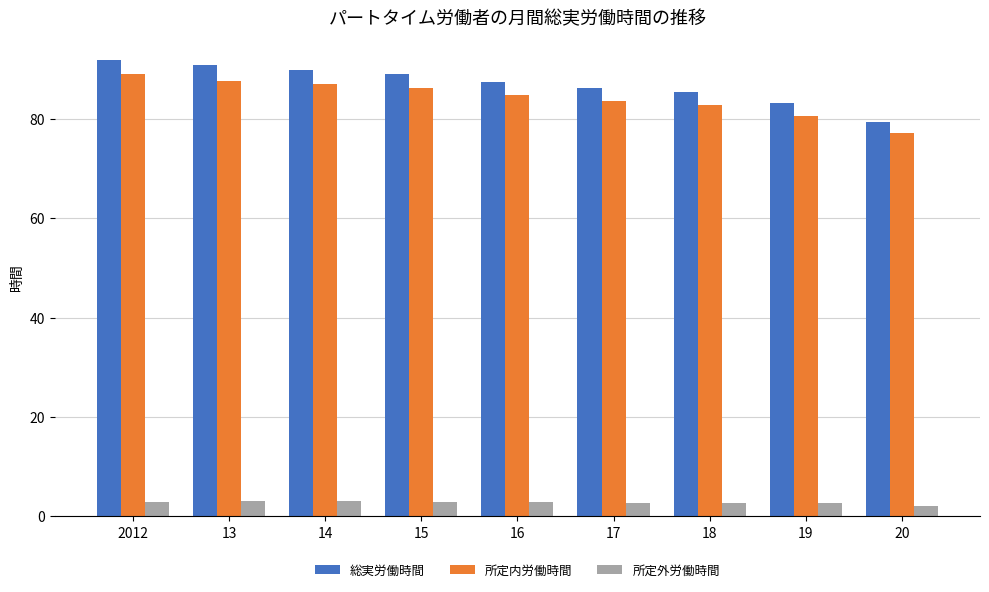

Which category has the highest value across all series?

2012